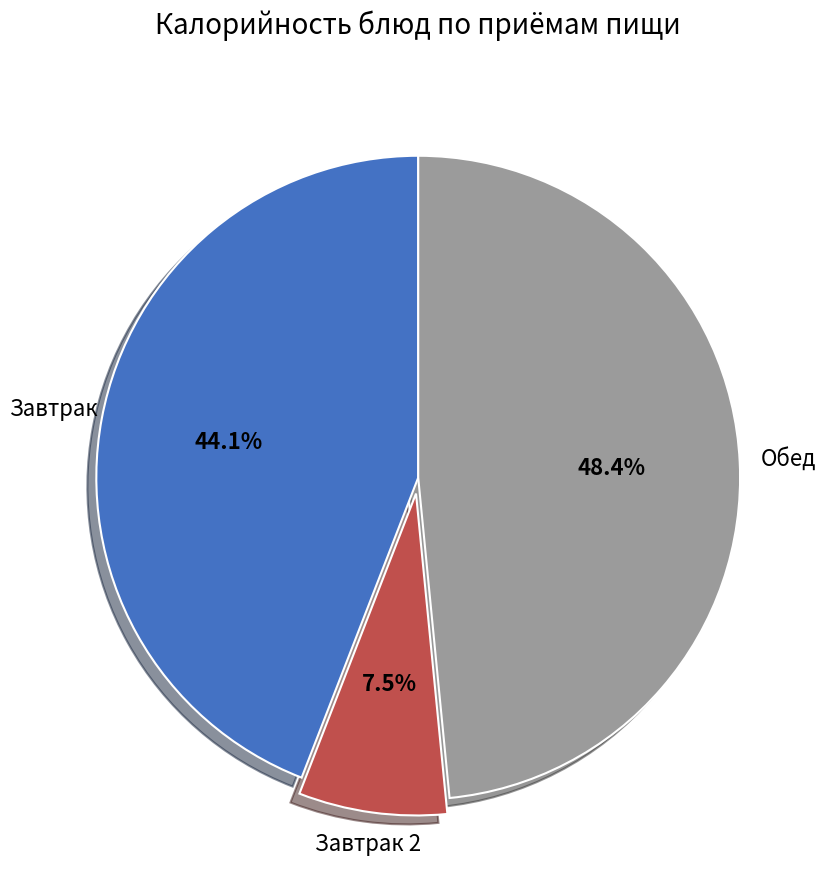

Is there a majority slice in this chart?

No